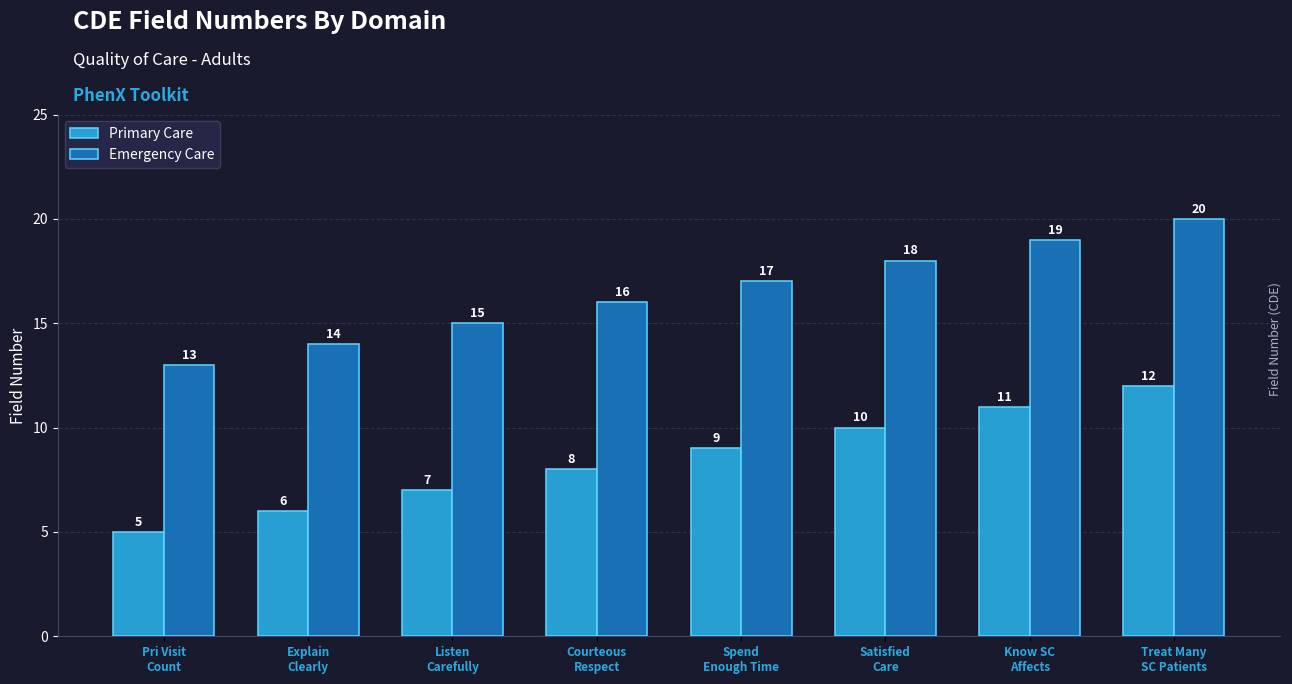

Which series has the largest total across all categories?

Emergency Care